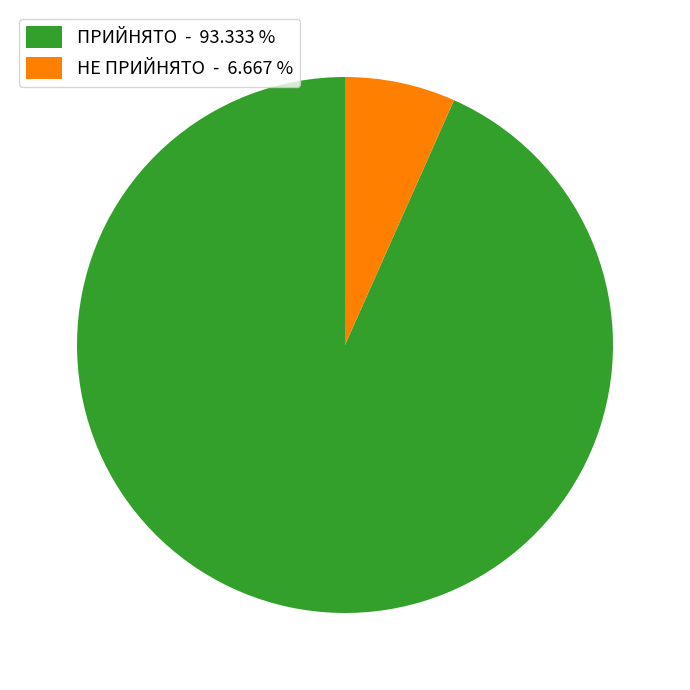

What is the ratio of the value at ПРИЙНЯТО to the value at НЕ ПРИЙНЯТО?

14.0